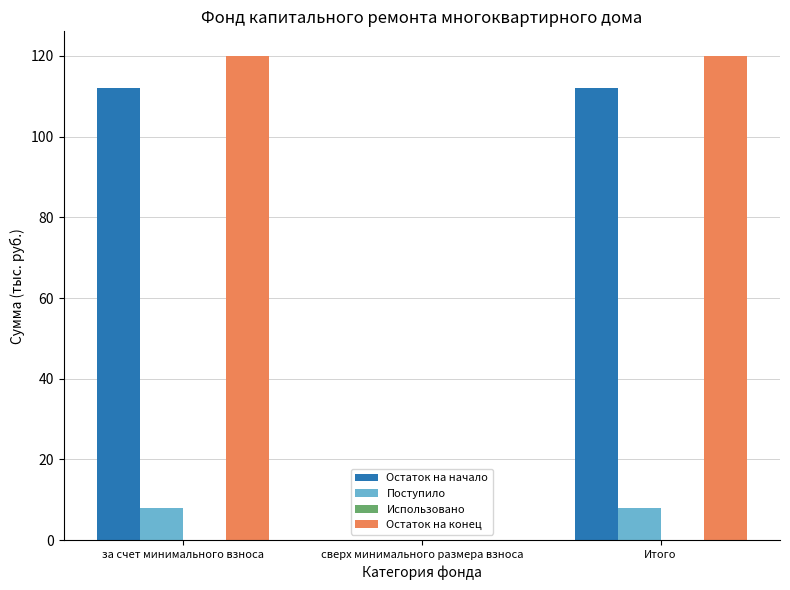

Count the number of data series in this chart.

3